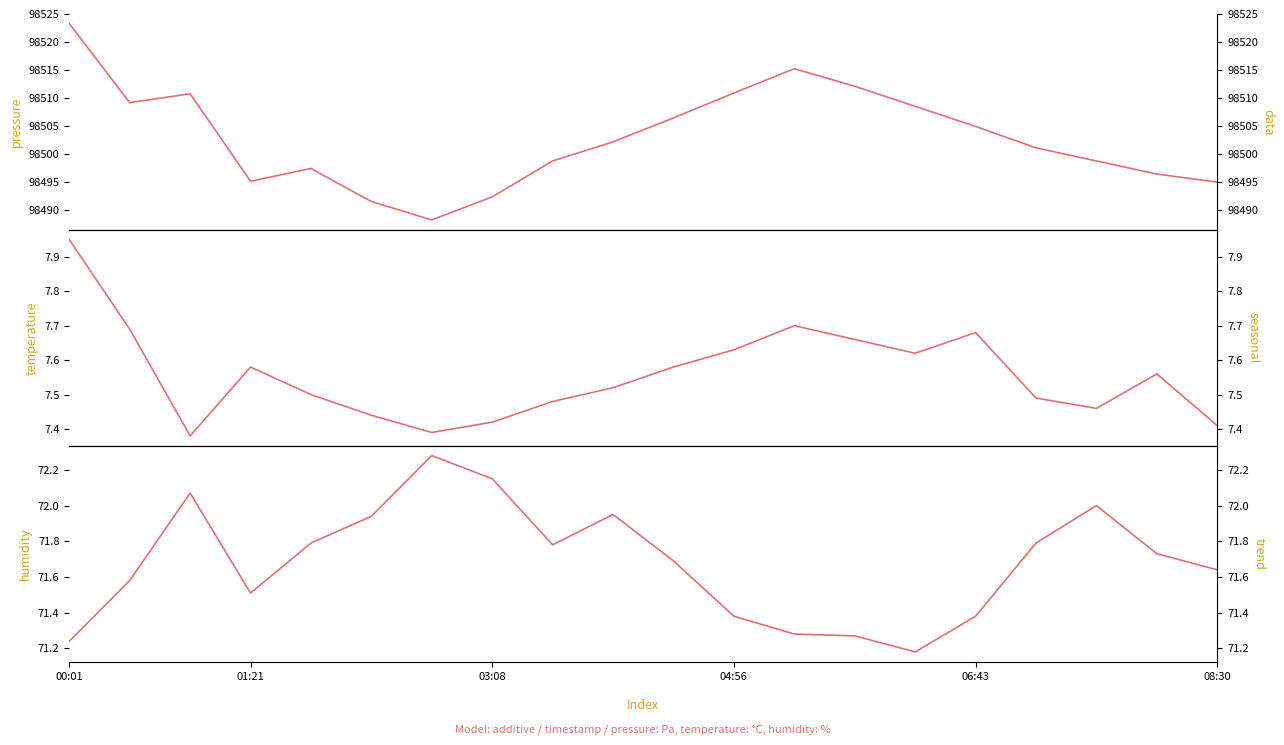

Where does the pressure series first go above 98502?

00:01